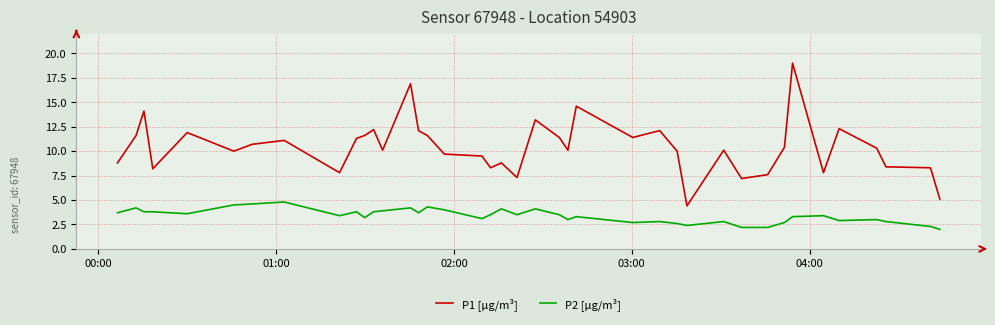

What is the highest value of the P2 [µg/m³] series?

4.8